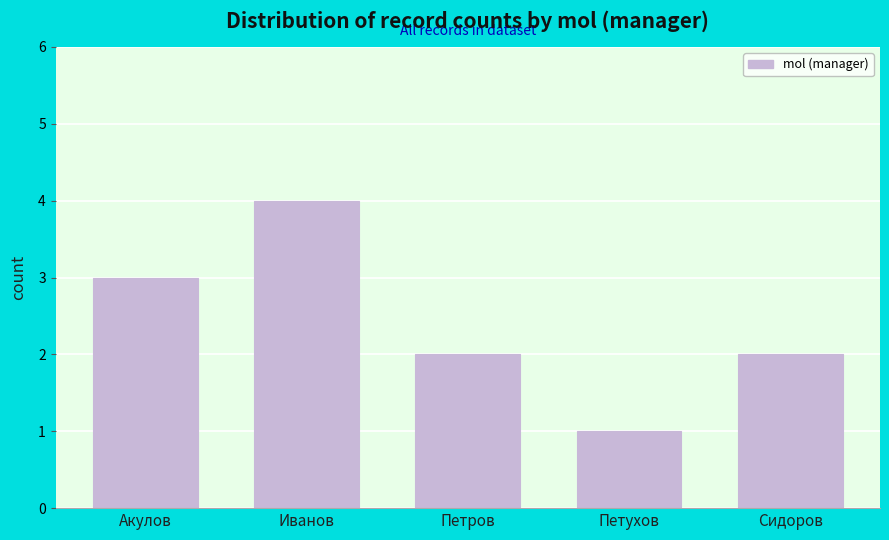

Reading right to left, list all the values displayed in this chart.

Сидоров=2	Петухов=1	Петров=2	Иванов=4	Акулов=3